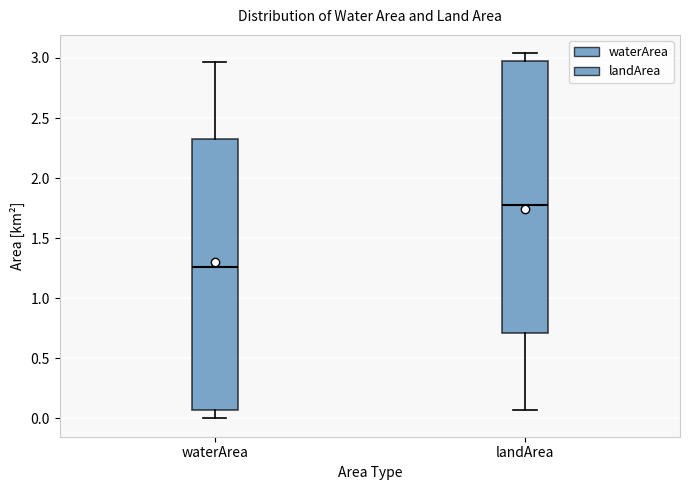

Reading left to right, transcribe this box plot: for each box, give where its median line is, the range the box spans, and where its two whiskers end, as read against the y-axis. The values are not printed on the chart, so give them approximately, as read against the axis.

waterArea: median 1.25, box 0.05 to 2.35, whiskers 0.00 to 2.95
landArea: median 1.80, box 0.70 to 2.95, whiskers 0.05 to 3.05